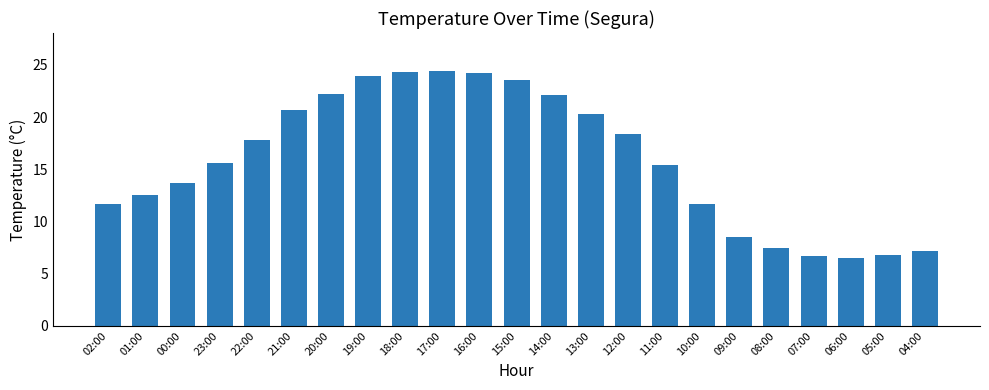

What is the ratio of the value at 14:00 to the value at 01:00?

1.8